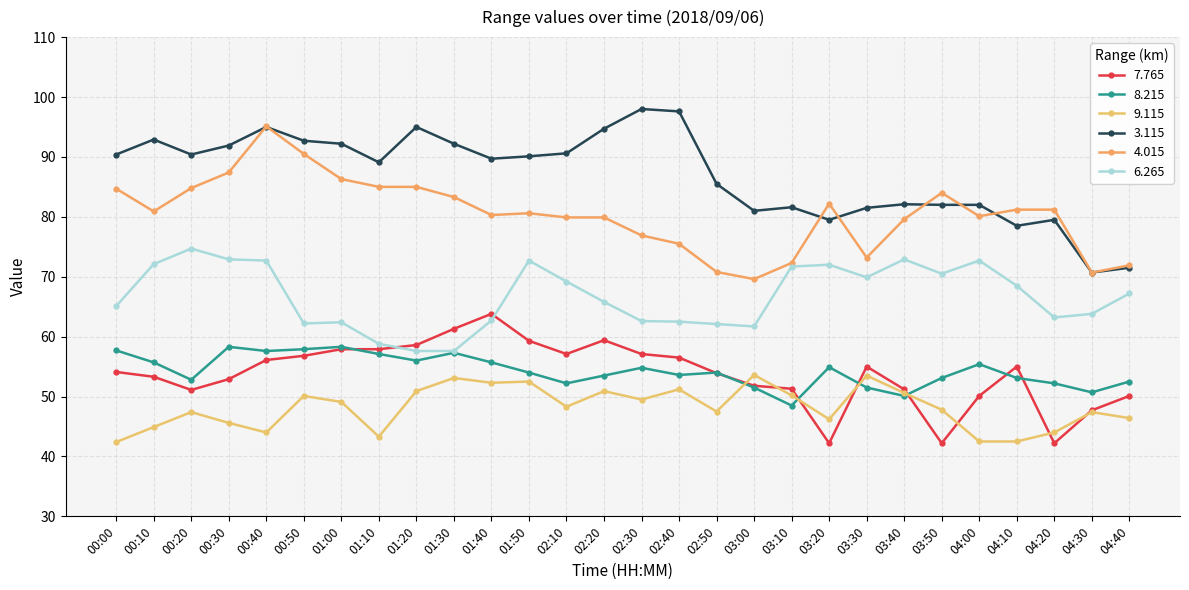

At how many categories does at least one series exceed 81?

25